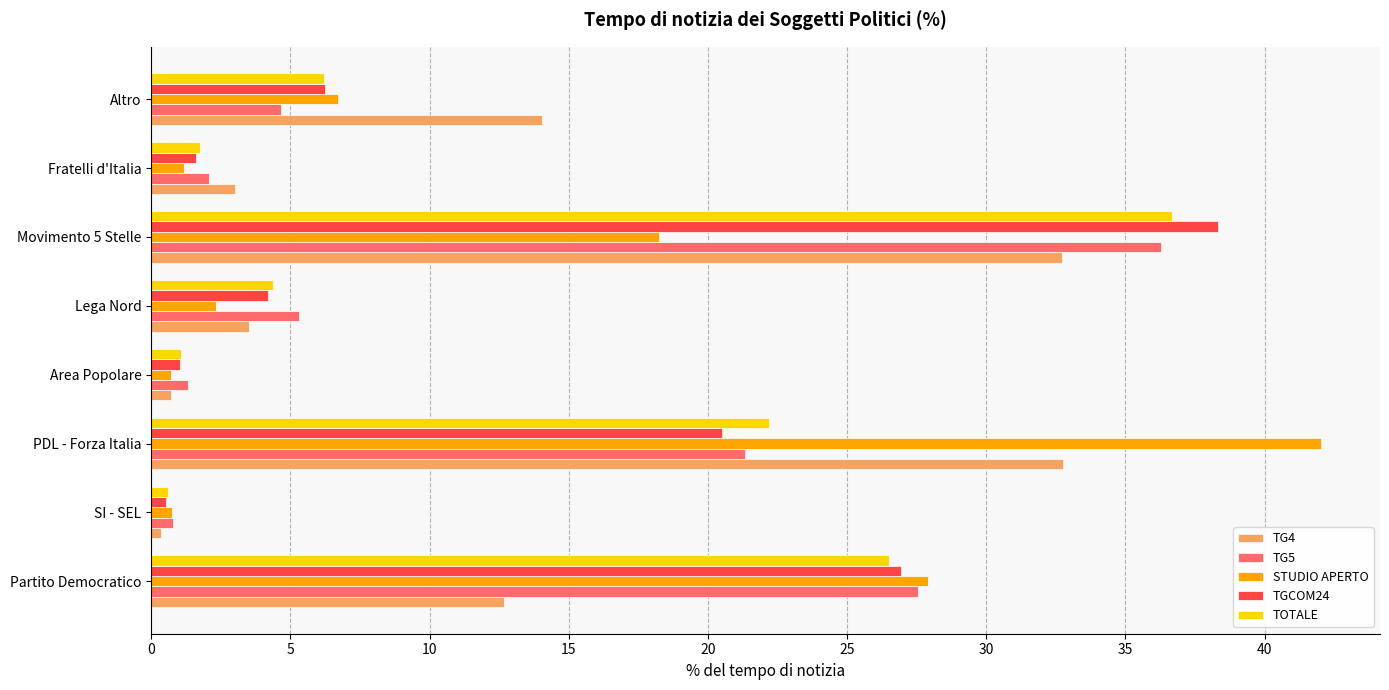

What is the sum of all TG5 values?

99.3